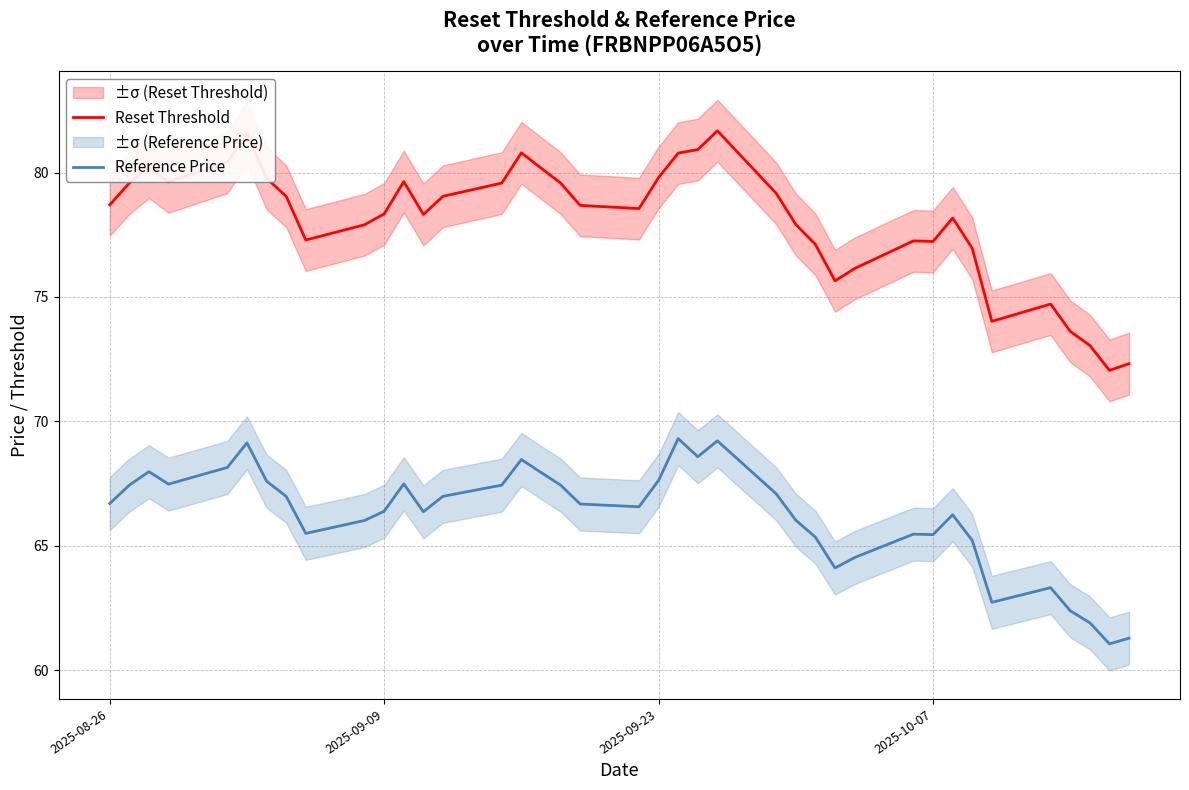

How many data points in Reference Price are less than 66?

13